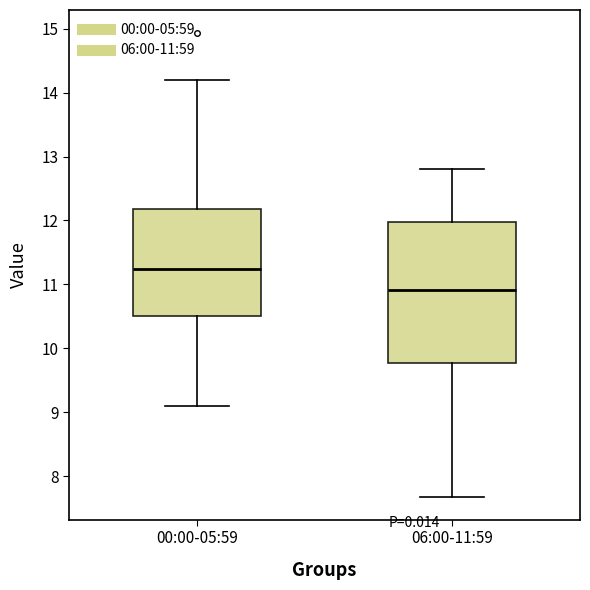

Where is the lower edge of the box for 00:00-05:59 on the y-axis? The values are not printed on the chart, so give them approximately, as read against the axis.

10.5